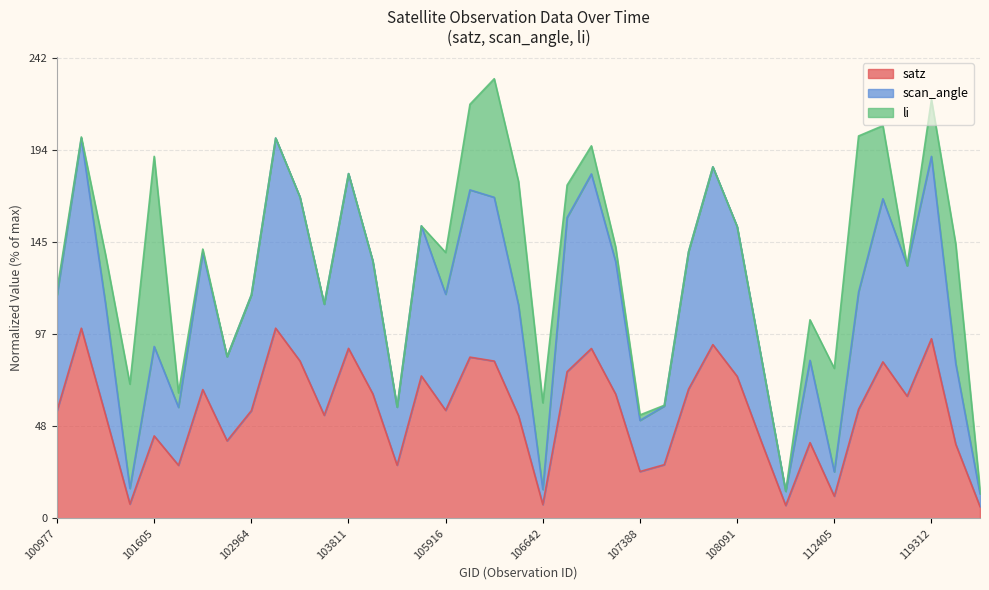

What is the value of the scan_angle point at the 28th from the left?

184.9